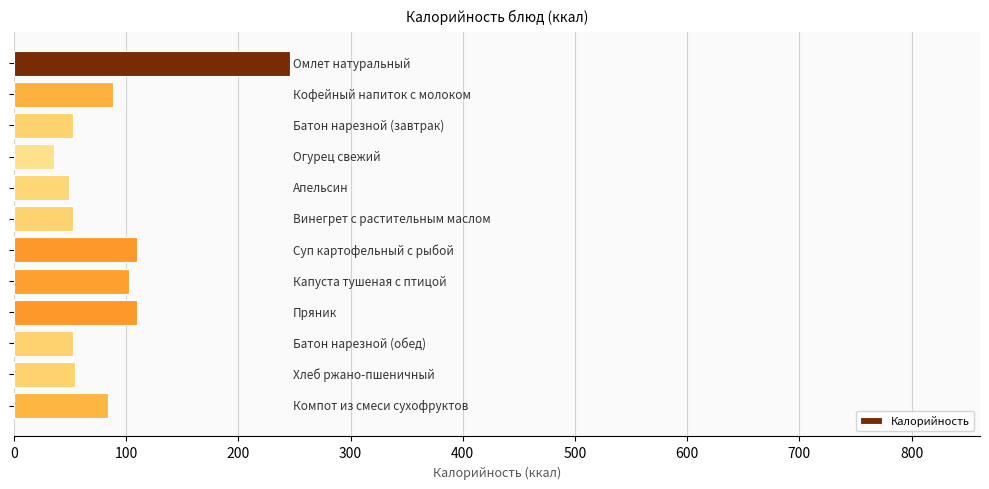

What is the value of the 9th bar from the top?

109.8